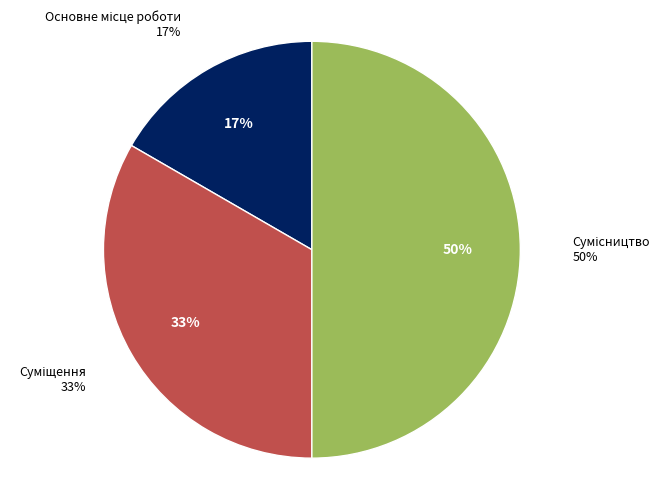

Which category has the biggest portion of the pie?

Сумісництво